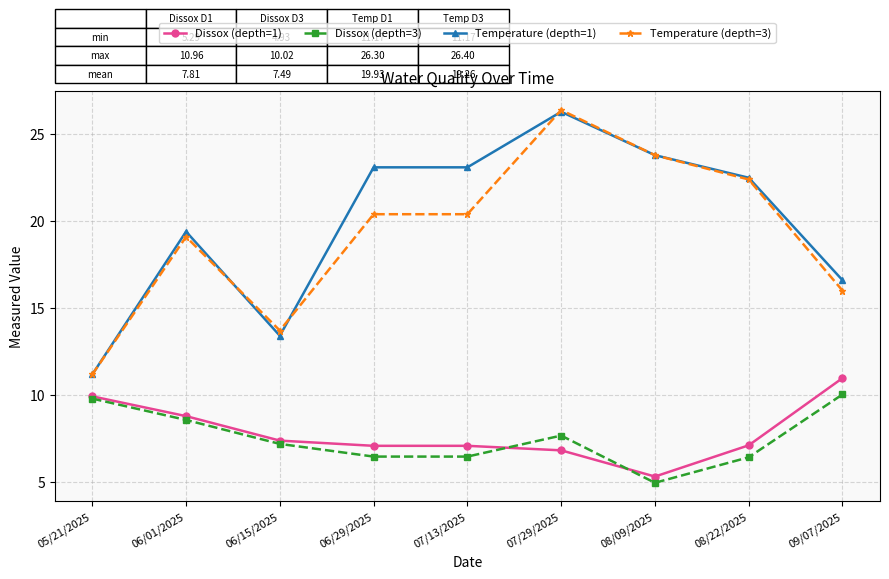

Is it true that Temperature (depth=3) equals 18.5 at 05/21/2025?

False